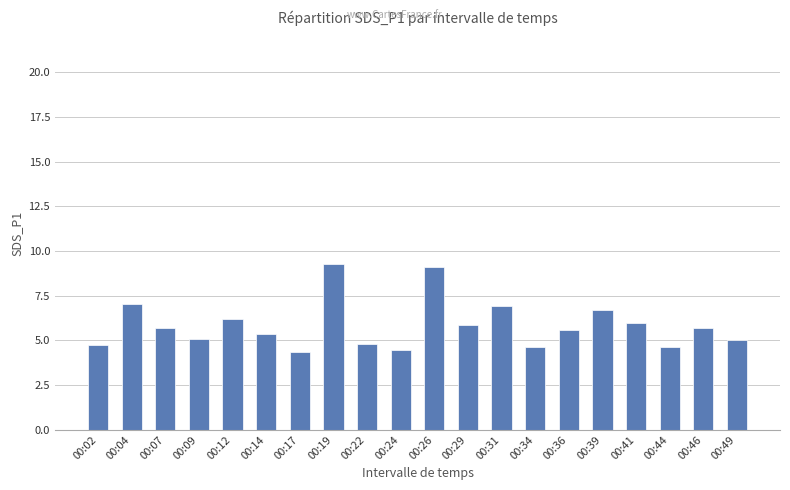

How many bars are there in total?

20